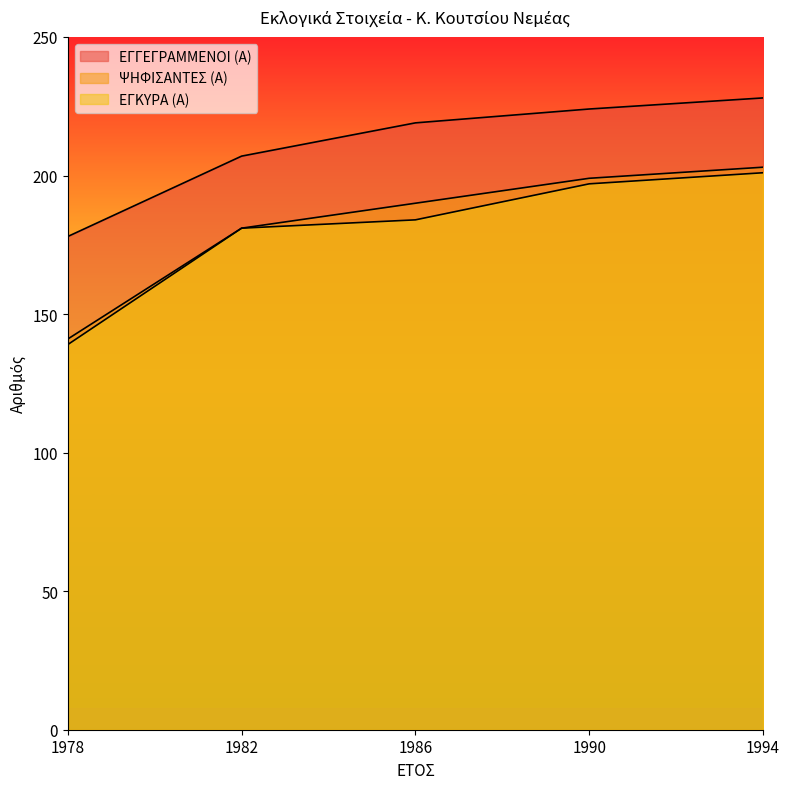

What is the value of the ΕΓΚΥΡΑ (Α) point at the 5th from the left?

201